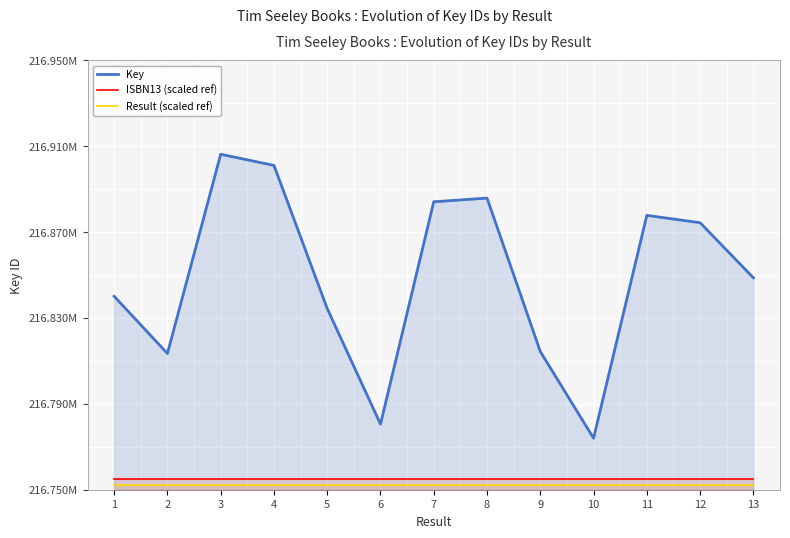

True or false: ISBN13 (scaled ref) has more than 2 interior local peaks.

False